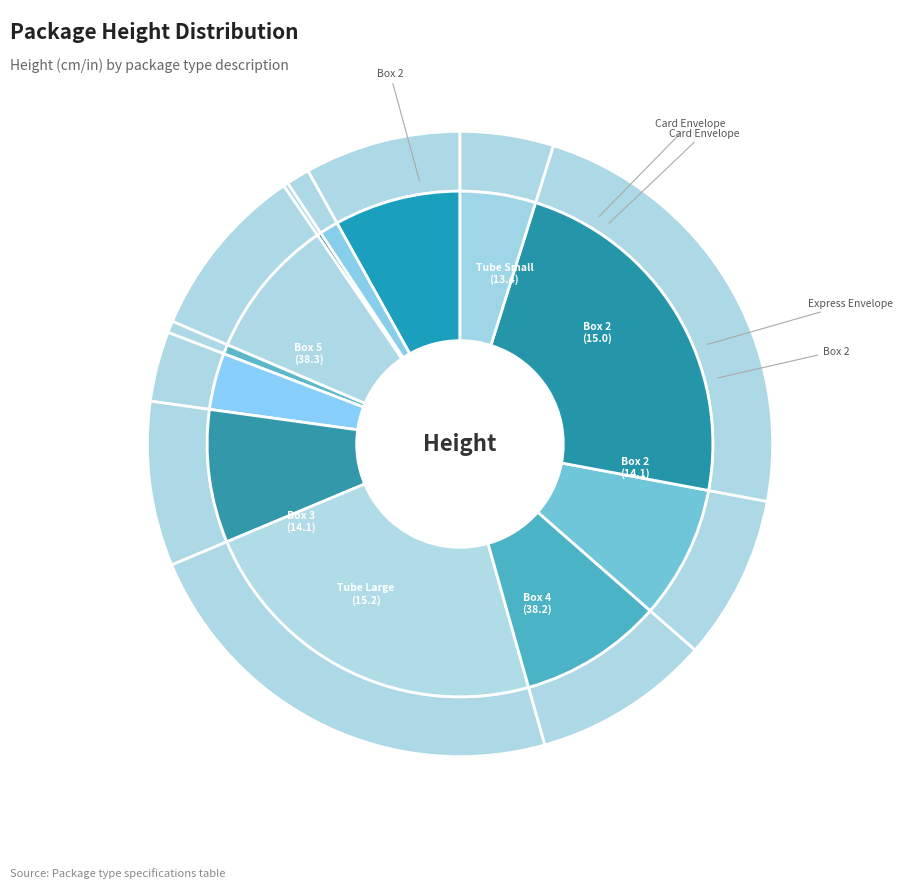

Between Express Envelope and Box 2 (Pizza), which is larger?

Box 2 (Pizza)